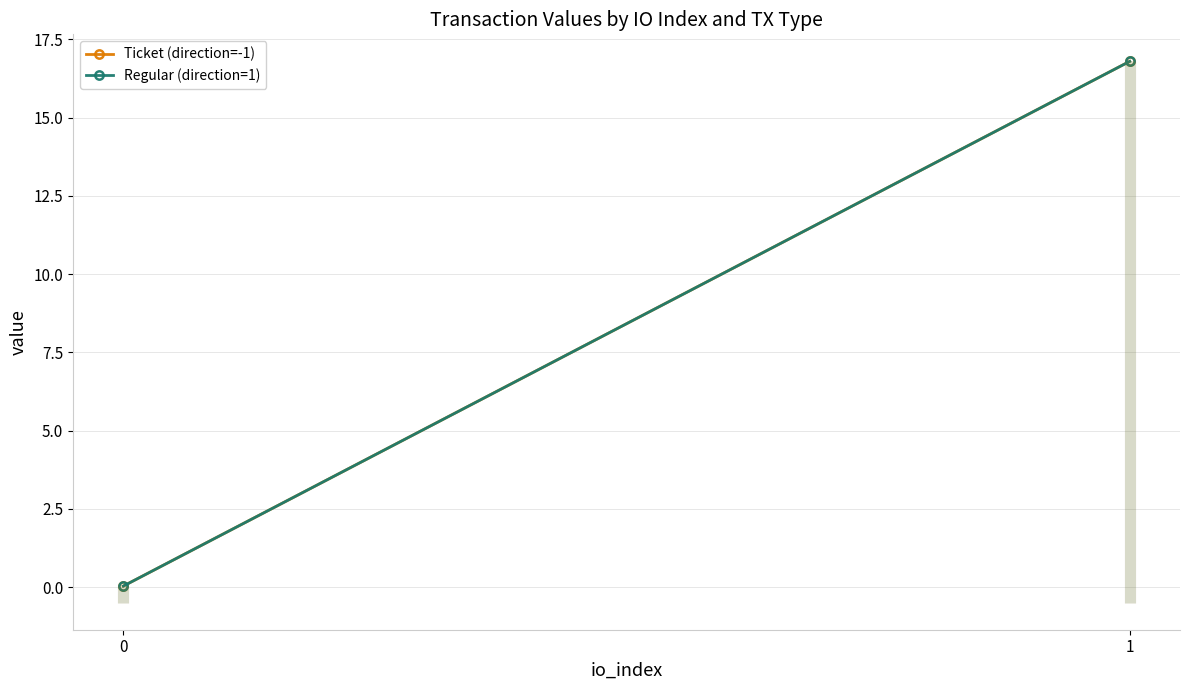

Rank the series by their maximum value, from lowest to highest.

Ticket (direction=-1), Regular (direction=1)